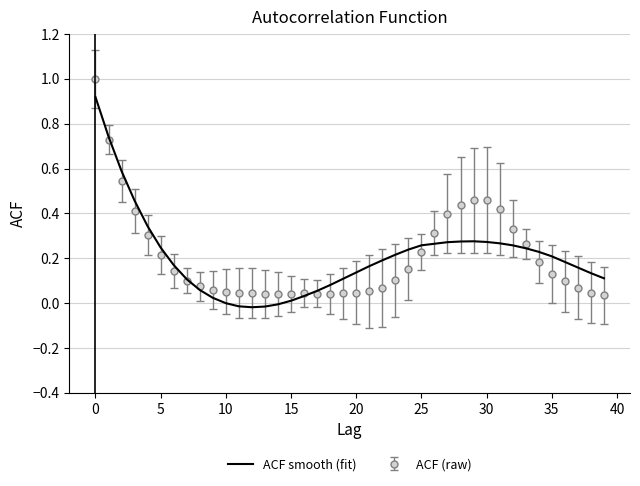

List the series in order of their peak value, highest first.

ACF (raw), ACF smooth (fit)